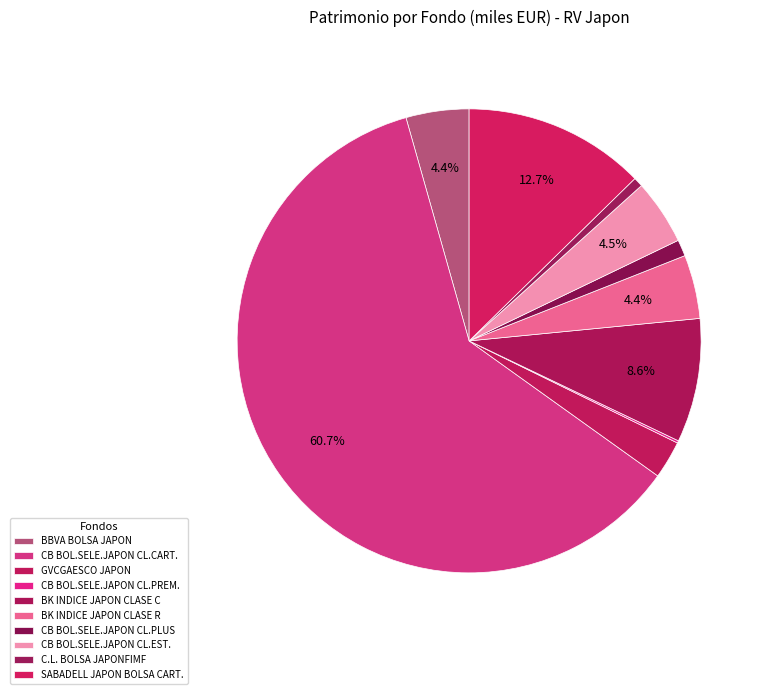

The GVCGAESCO JAPON slice represents 1% of the pie. True or false?

False